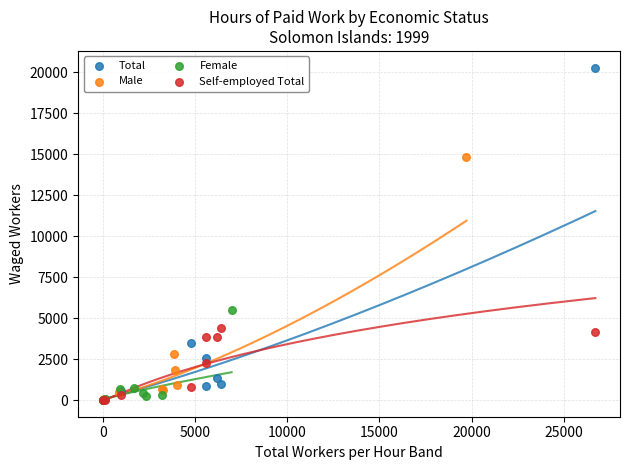

Which series reaches the maximum Y coordinate?

Total